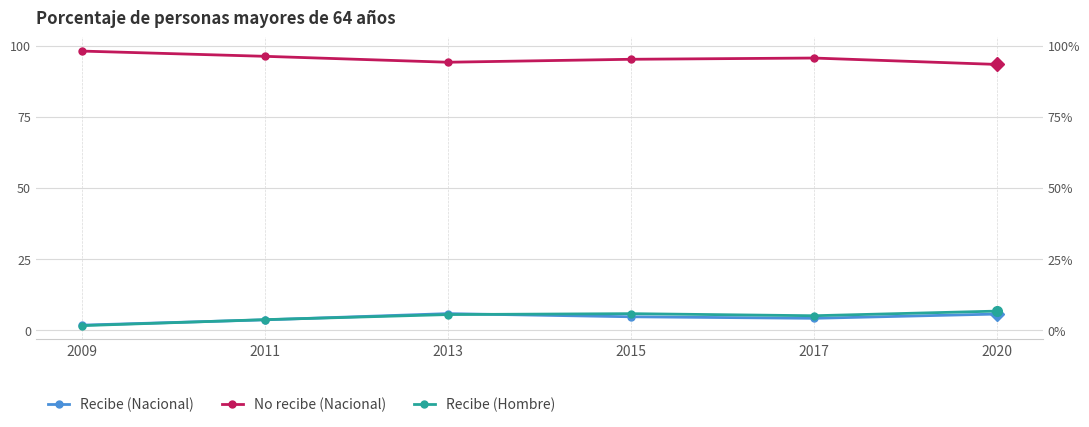

True or false: No recibe (Nacional) has a value of 51.4 at 2011.

False